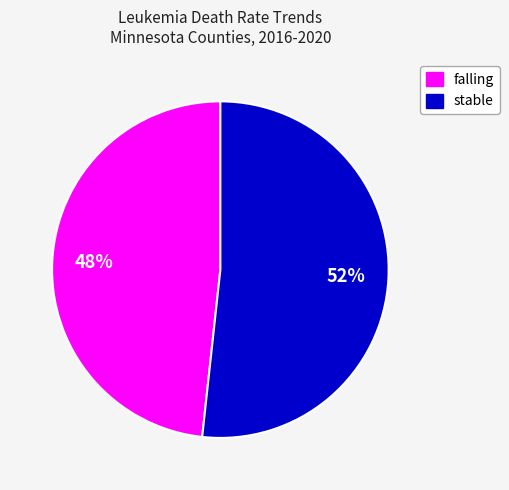

To the nearest percent, what is the average slice percentage?

50%